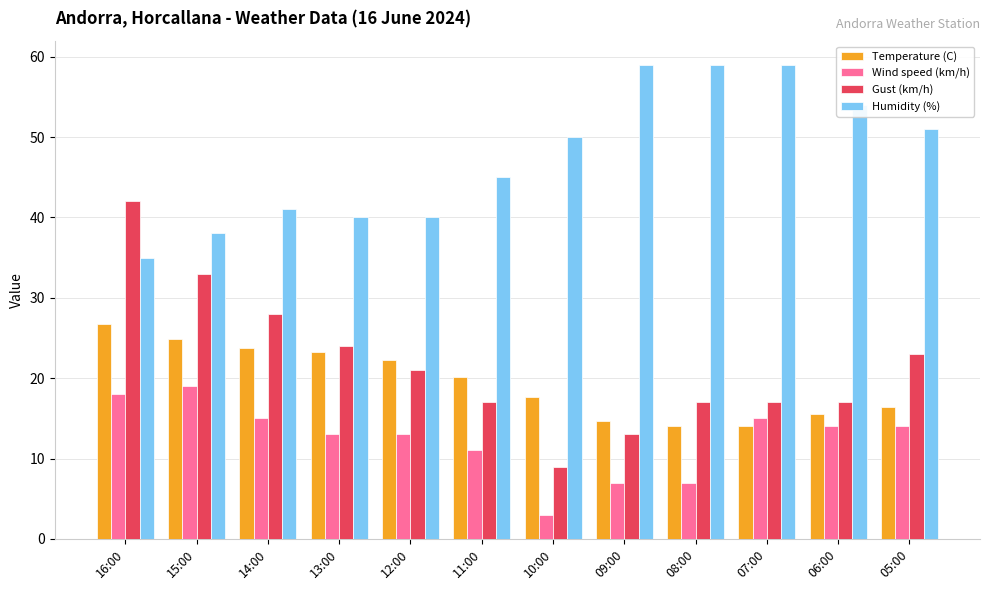

At 05:00, list the series in order from largest to smallest.

Humidity (%), Gust (km/h), Temperature (C), Wind speed (km/h)